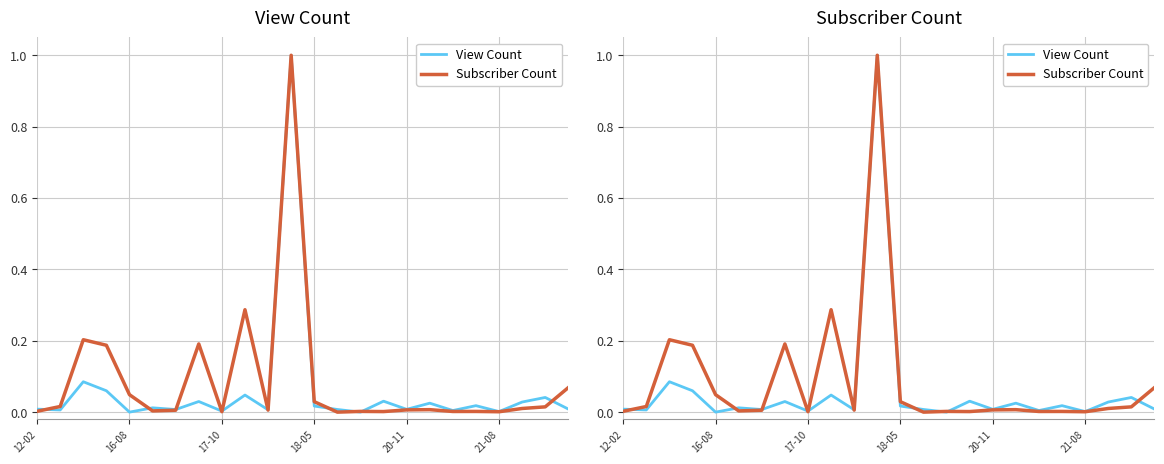

True or false: View Count has more than 2 interior local peaks.

True